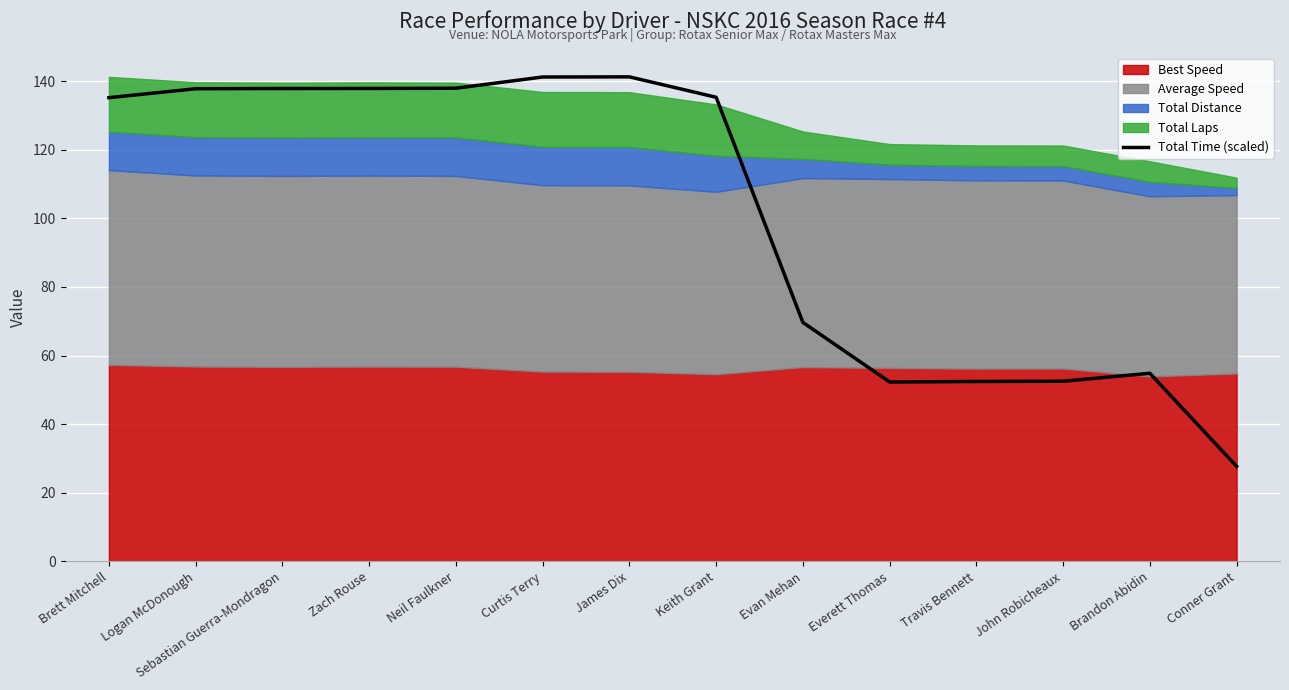

What is the difference between the maximum and second lowest values?

89.0